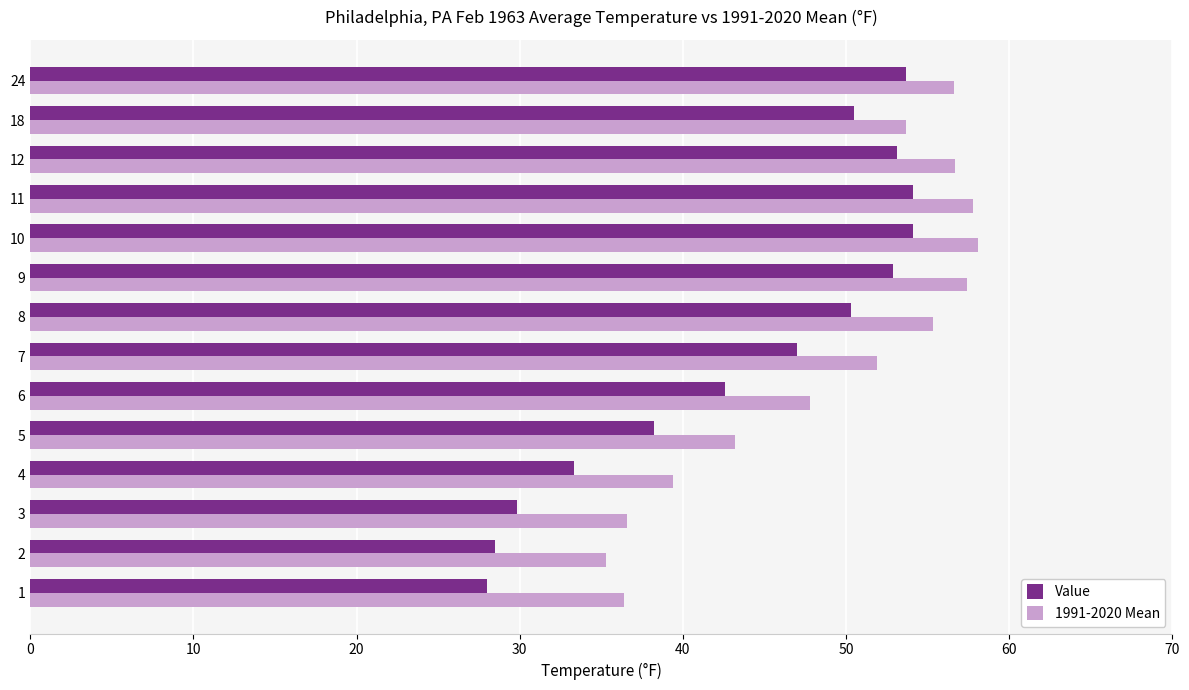

What is the maximum value for 1991-2020 Mean?

58.1